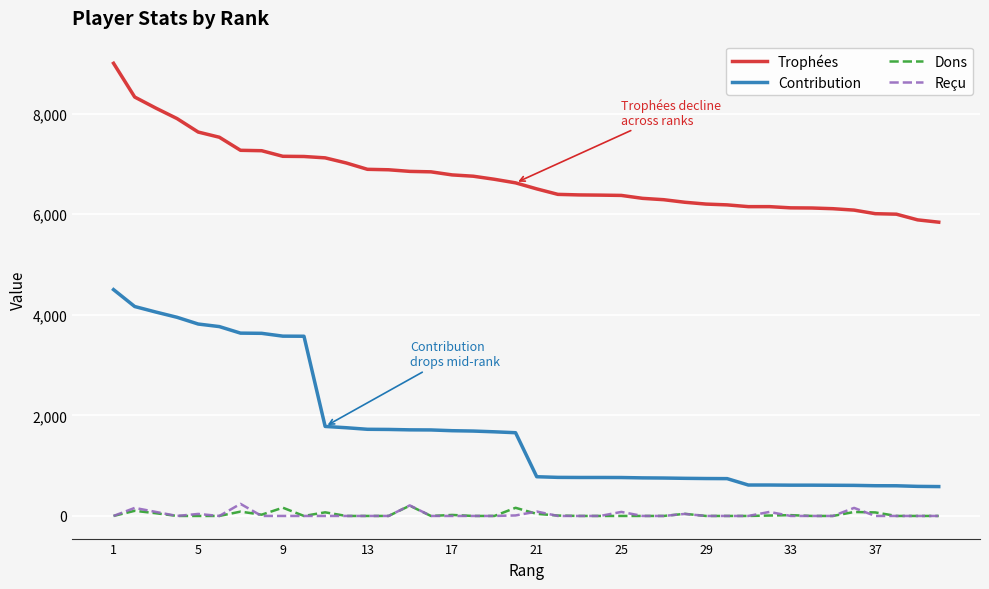

Which series has the largest total across all categories?

Trophées